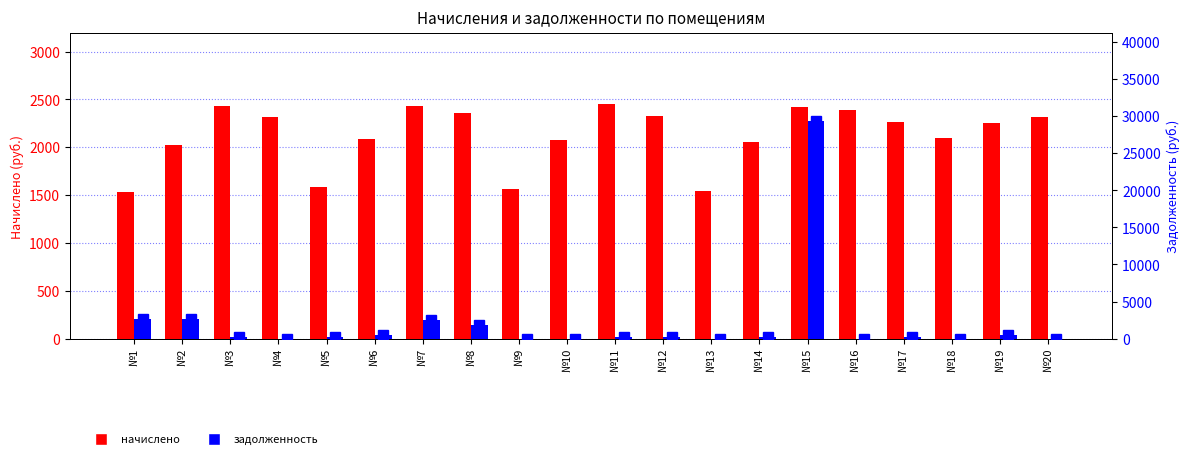

Rank the series by their average value, from lowest to highest.

задолженность, начислено